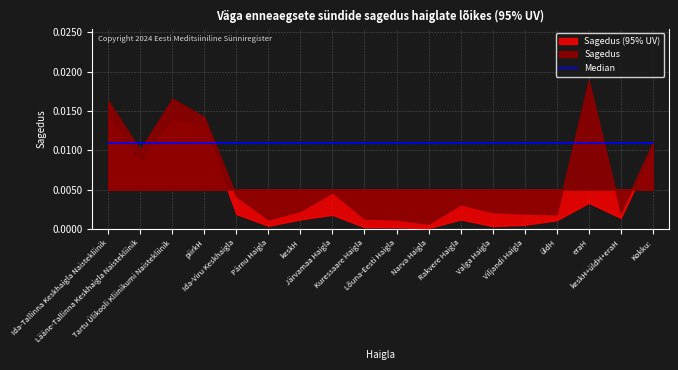

At how many categories does at least one series exceed 0?

18